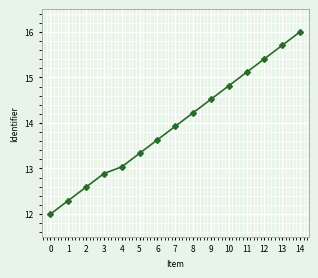

True or false: there are more than 1 points higher than both neighbors.

False